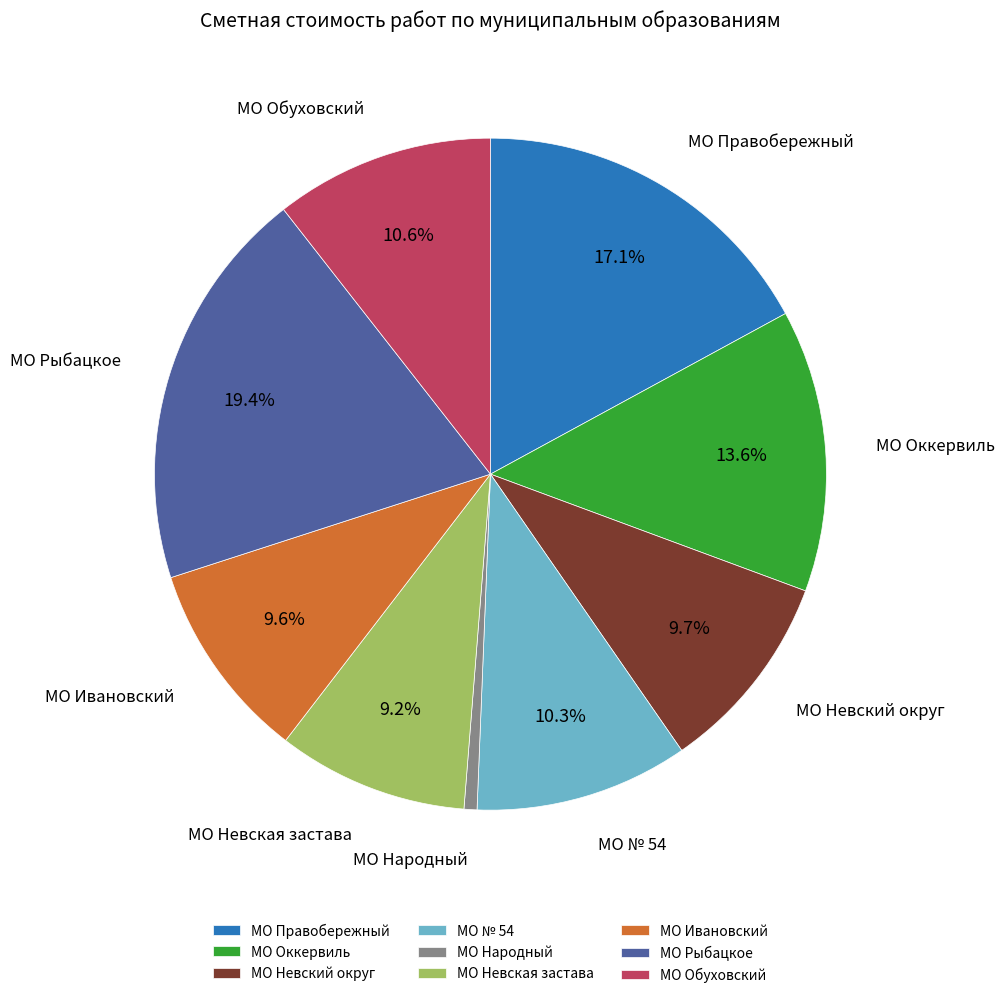

Does МО Народный represent more than half of the total?

No